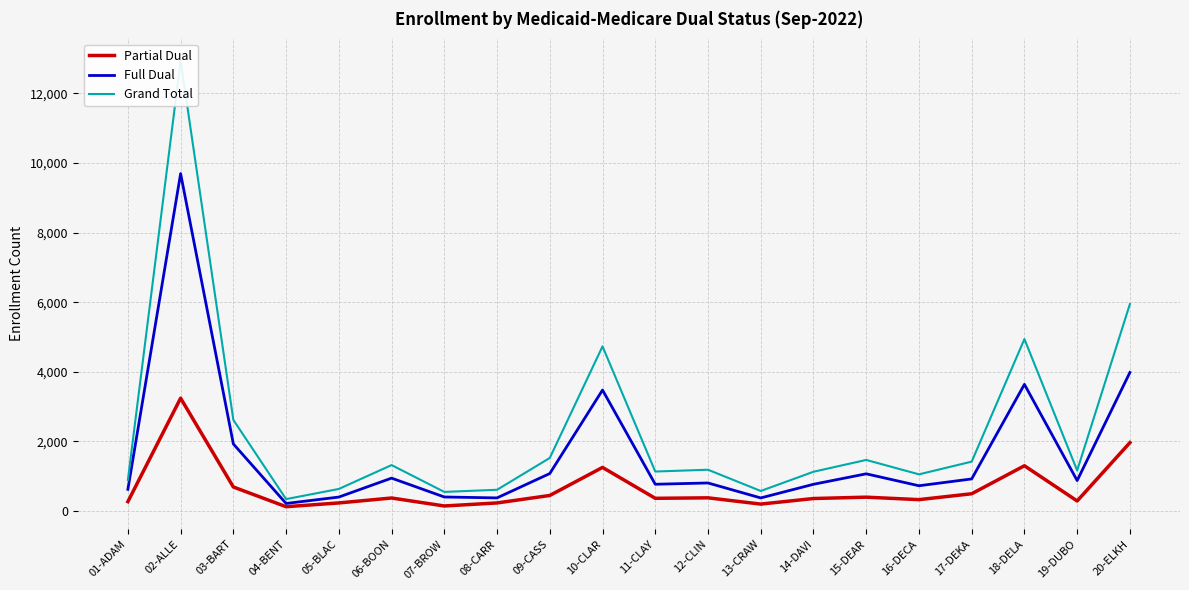

What is the lowest value of the Full Dual series?

218